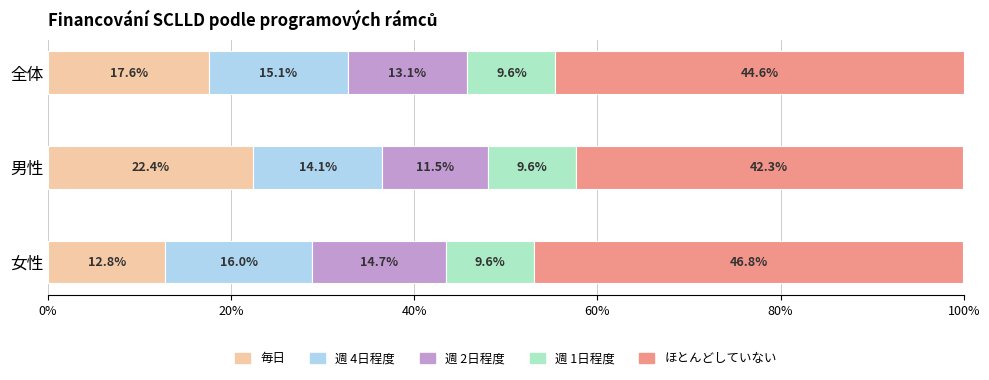

What is the difference between the 毎日 values at 全体 and 女性?

4.8